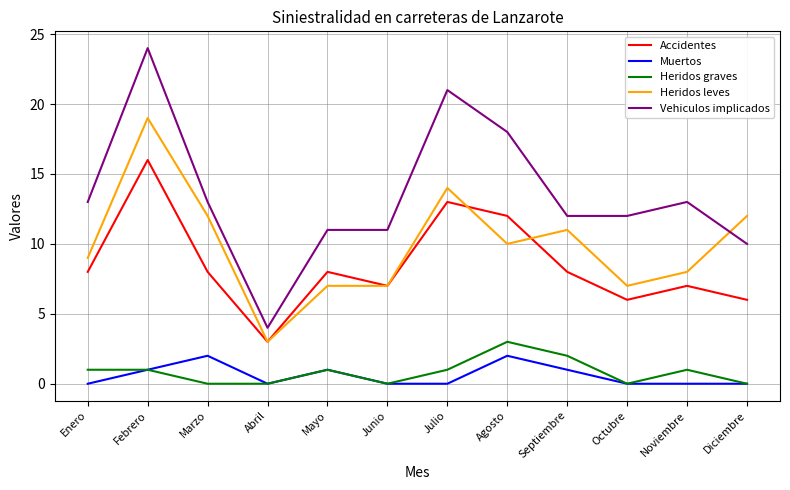

What are all the series names shown in the legend?

Accidentes, Muertos, Heridos graves, Heridos leves, Vehiculos implicados